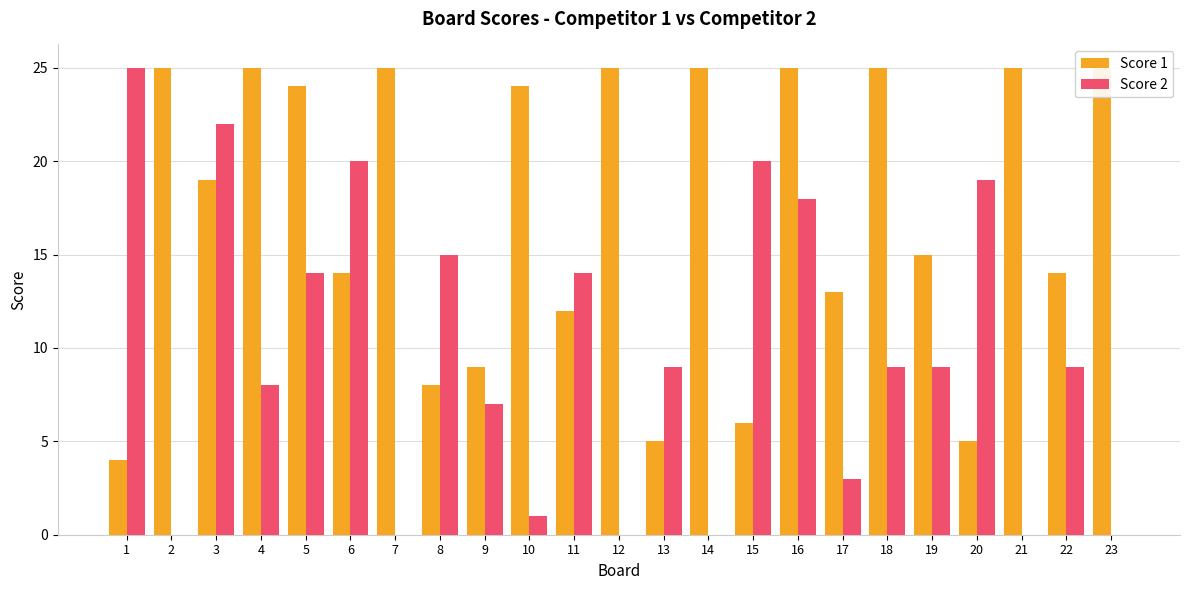

What is the total value across all series at 19?

24